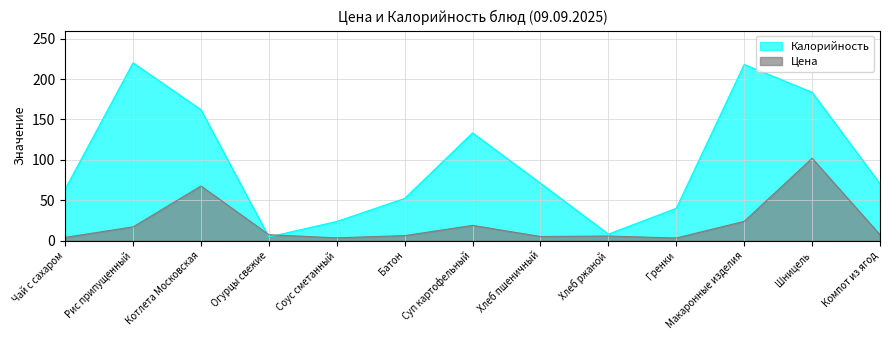

What is the label of the 7th point from the left?

Суп картофельный